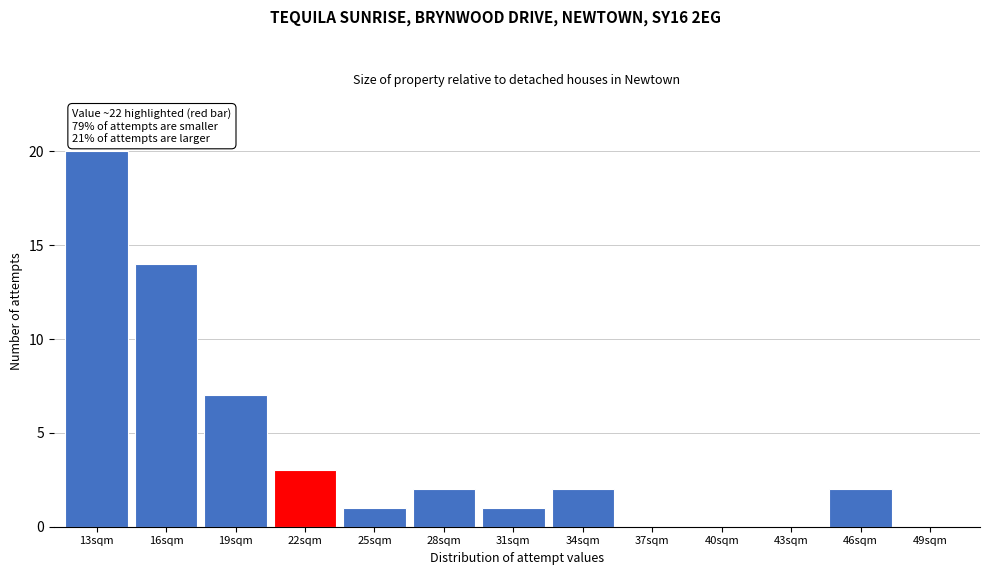

Reading right to left, extract all data points from this chart.

49sqm=0	46sqm=2	43sqm=0	40sqm=0	37sqm=0	34sqm=2	31sqm=1	28sqm=2	25sqm=1	22sqm=3	19sqm=7	16sqm=14	13sqm=20